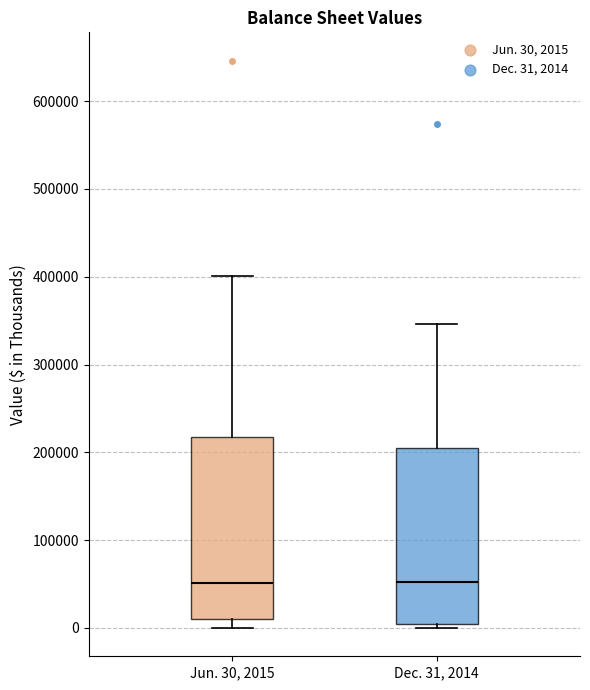

Reading left to right, read every box against the y-axis: the position of its median line, the range the box covers, and the ends of its whiskers. The values are not printed on the chart, so give them approximately, as read against the axis.

Jun. 30, 2015: median 50000, box 10000 to 220000, whiskers 0 to 400000
Dec. 31, 2014: median 50000, box 0 to 200000, whiskers 0 (just below the box's lower edge) to 350000